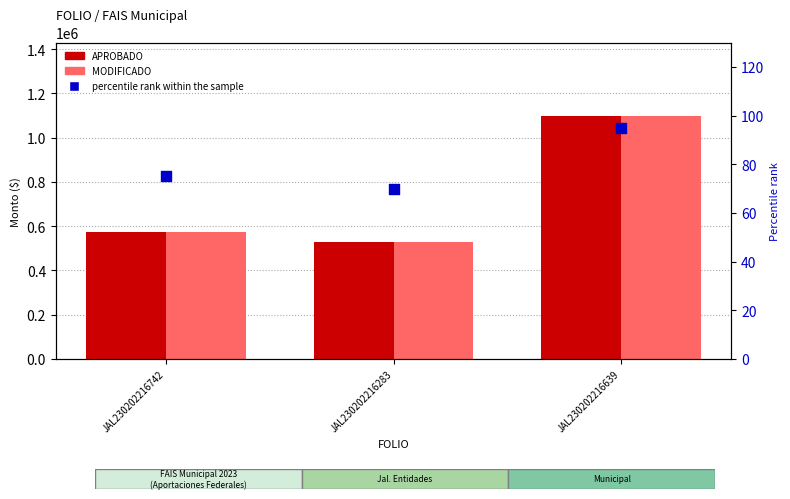

What are all the series names shown in the legend?

APROBADO, MODIFICADO, percentile rank within the sample